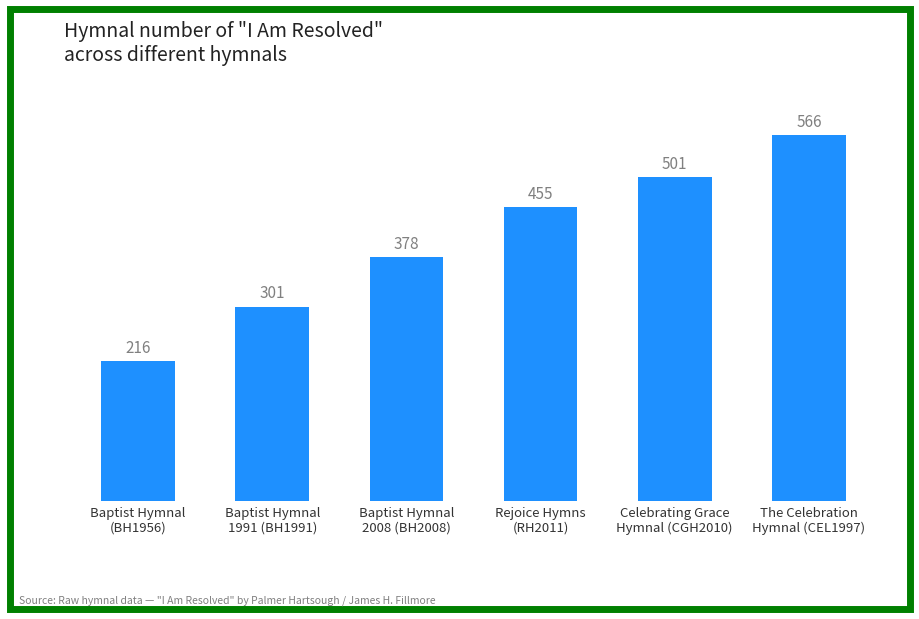

What is the change in value from Baptist Hymnal
2008 (BH2008) to The Celebration
Hymnal (CEL1997)?

+188